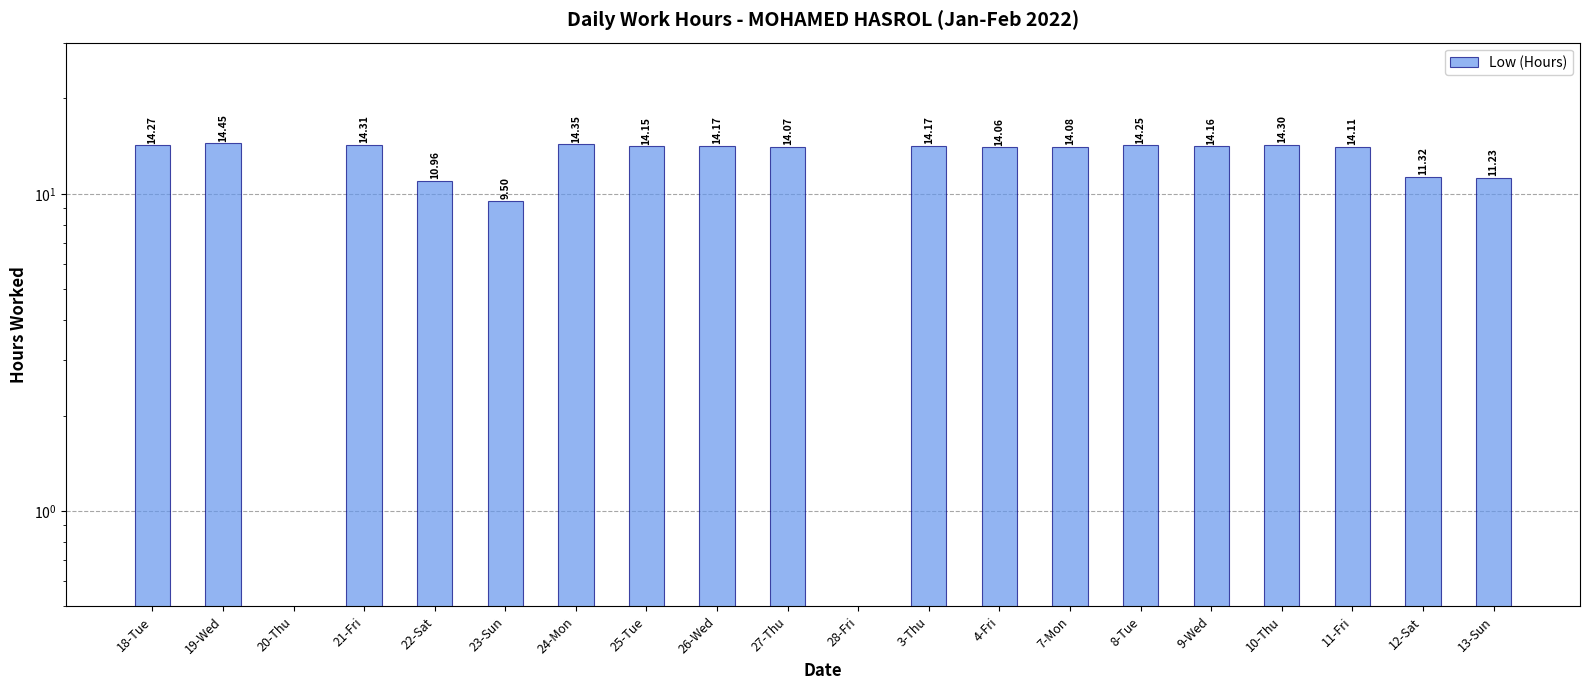

Reading left to right, list all the values displayed in this chart.

18-Tue=14.3	19-Wed=14.4	20-Thu=0.0	21-Fri=14.3	22-Sat=11.0	23-Sun=9.5	24-Mon=14.3	25-Tue=14.2	26-Wed=14.2	27-Thu=14.1	28-Fri=0.0	3-Thu=14.2	4-Fri=14.1	7-Mon=14.1	8-Tue=14.2	9-Wed=14.2	10-Thu=14.3	11-Fri=14.1	12-Sat=11.3	13-Sun=11.2